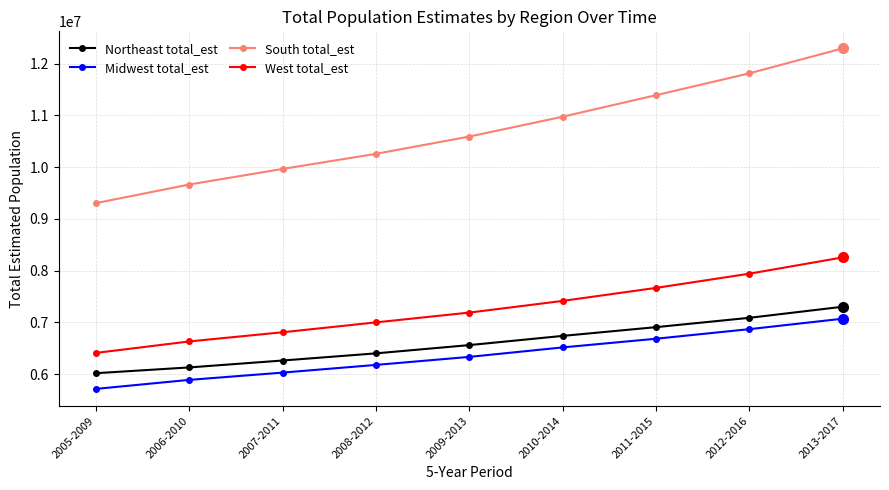

Reading left to right, list all the values displayed in this chart.

Northeast total_est: 2005-2009=6016881	2006-2010=6128271	2007-2011=6261677	2008-2012=6399969	2009-2013=6559581	2010-2014=6737289	2011-2015=6906304	2012-2016=7086645	2013-2017=7300337
Midwest total_est: 2005-2009=5713621	2006-2010=5887669	2007-2011=6028057	2008-2012=6176769	2009-2013=6331795	2010-2014=6514806	2011-2015=6682595	2012-2016=6867588	2013-2017=7069362
South total_est: 2005-2009=9302716	2006-2010=9662234	2007-2011=9963310	2008-2012=10254936	2009-2013=10588340	2010-2014=10971724	2011-2015=11387747	2012-2016=11809927	2013-2017=12292557
West total_est: 2005-2009=6408588	2006-2010=6630389	2007-2011=6807644	2008-2012=6998558	2009-2013=7187635	2010-2014=7413190	2011-2015=7664714	2012-2016=7939103	2013-2017=8253658